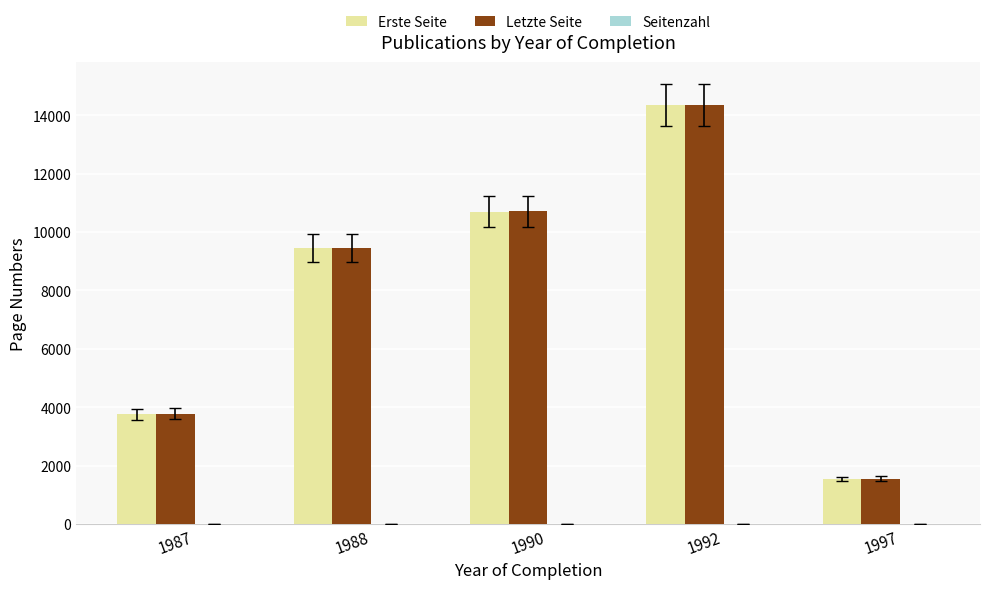

Which series changed the most between 1988 and 1997?

Letzte Seite